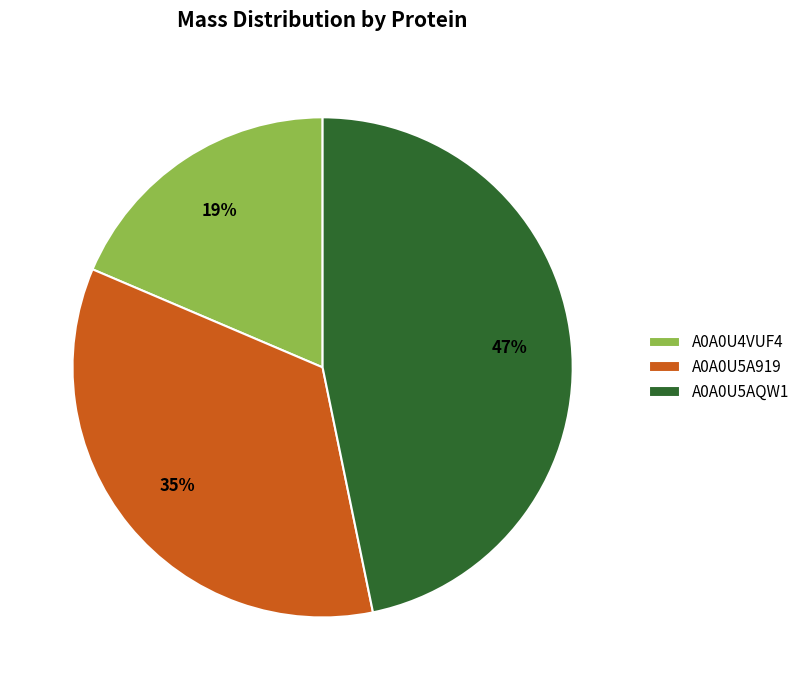

To the nearest percent, what portion does A0A0U5AQW1 represent?

47%